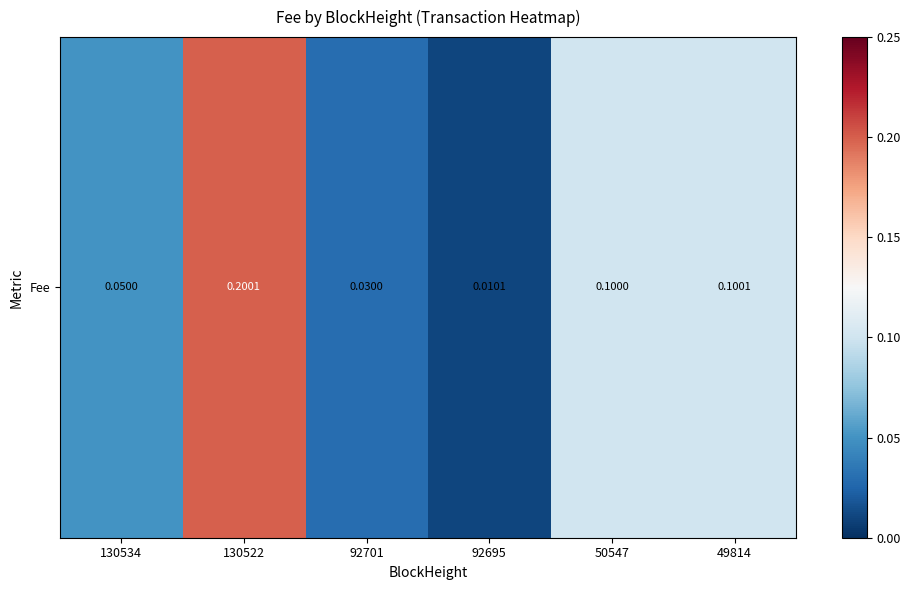

Reading right to left, transcribe all the data shown in this chart.

0.1	0.1	0.0	0.0	0.2	0.1